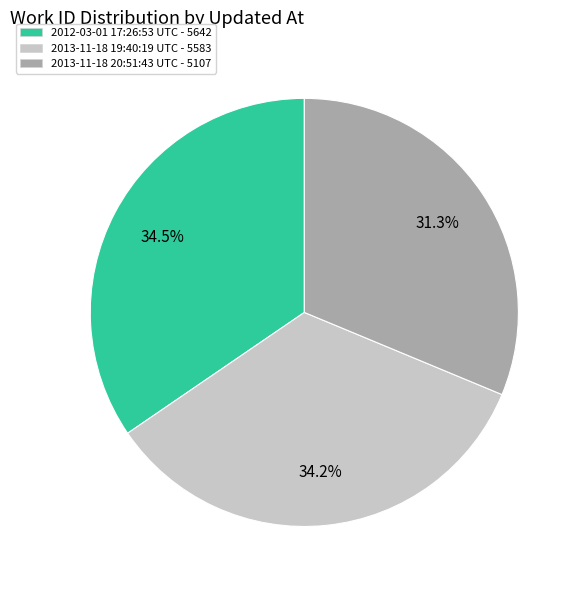

Is there any slice that represents more than half of the pie?

No